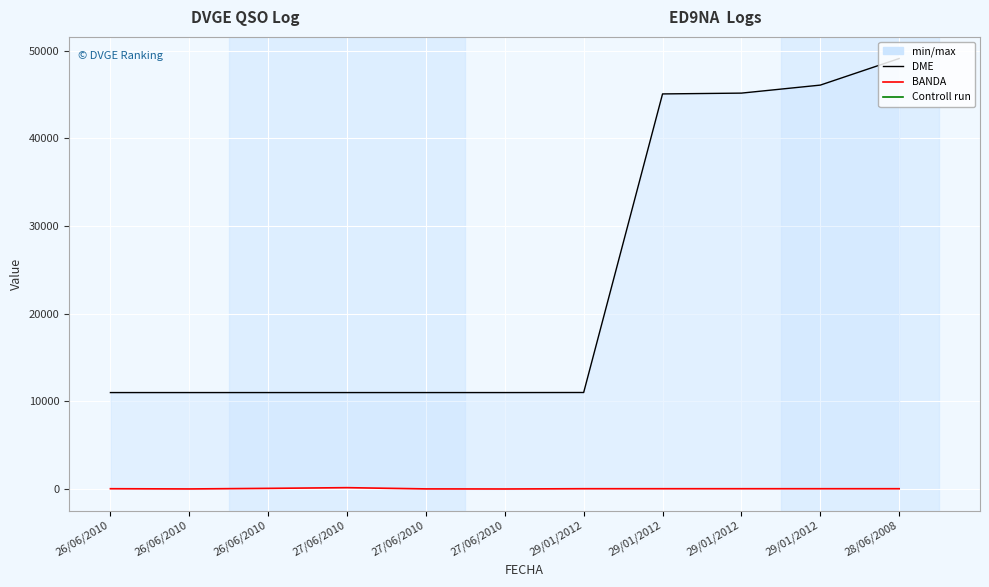

How many series are shown in this chart?

2